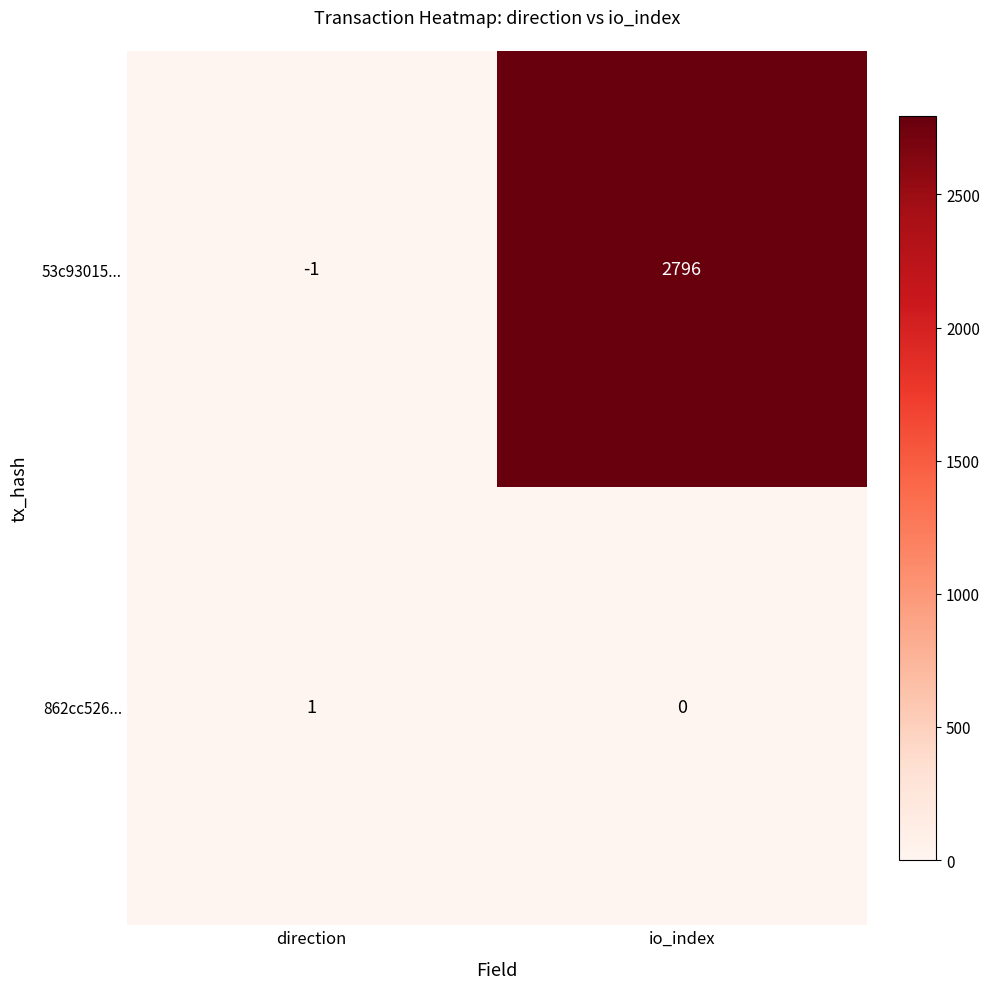

At which category does the chart reach its peak across all series?

io_index